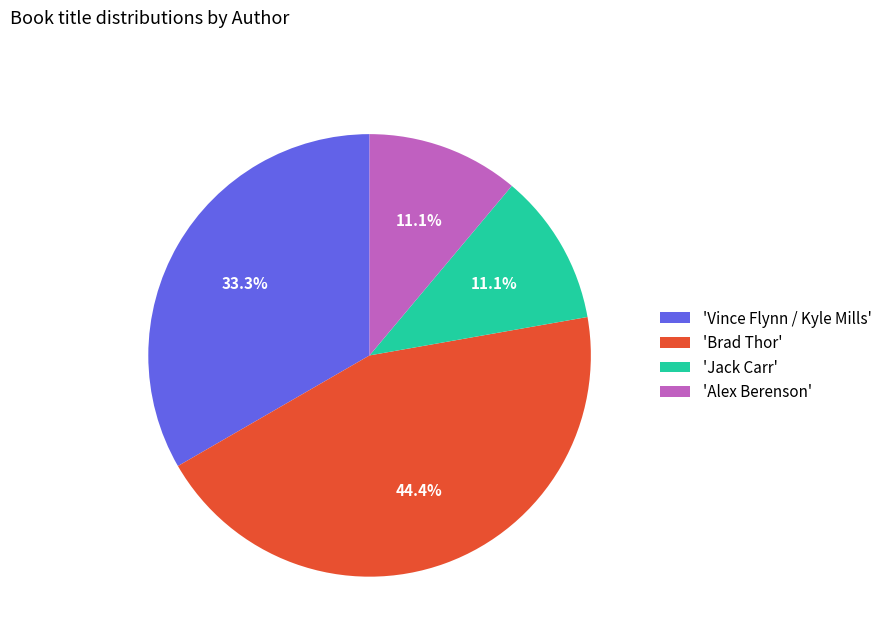

Is there a majority slice in this chart?

No